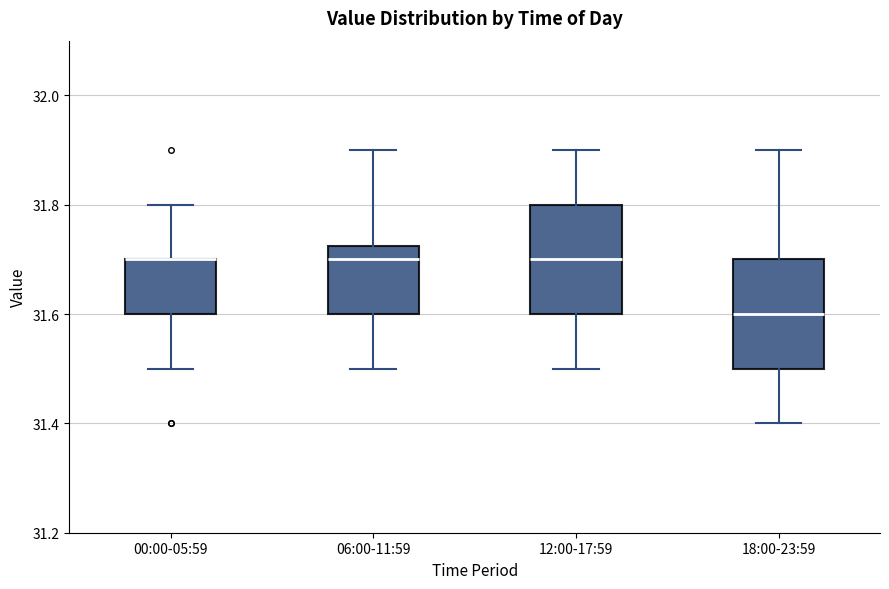

Reading left to right, read every box against the y-axis: the position of its median line, the range the box covers, and the ends of its whiskers. The values are not printed on the chart, so give them approximately, as read against the axis.

00:00-05:59: median 31.70 (drawn on the box's upper edge), box 31.60 to 31.70, whiskers 31.50 to 31.80
06:00-11:59: median 31.70, box 31.60 to 31.72, whiskers 31.50 to 31.90
12:00-17:59: median 31.70, box 31.60 to 31.80, whiskers 31.50 to 31.90
18:00-23:59: median 31.60, box 31.50 to 31.70, whiskers 31.40 to 31.90